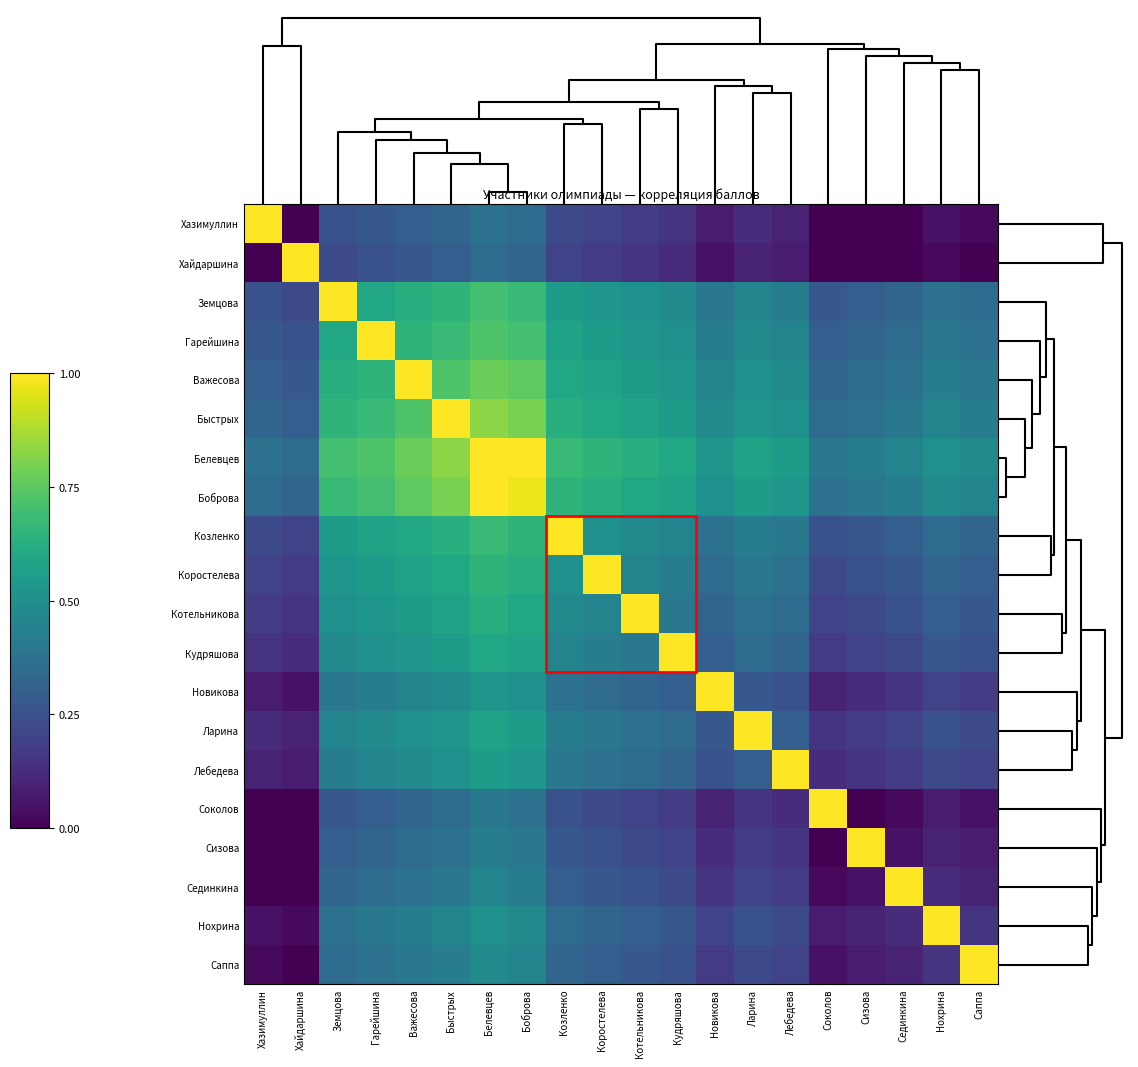

Which series has the largest total across all categories?

Белевцев